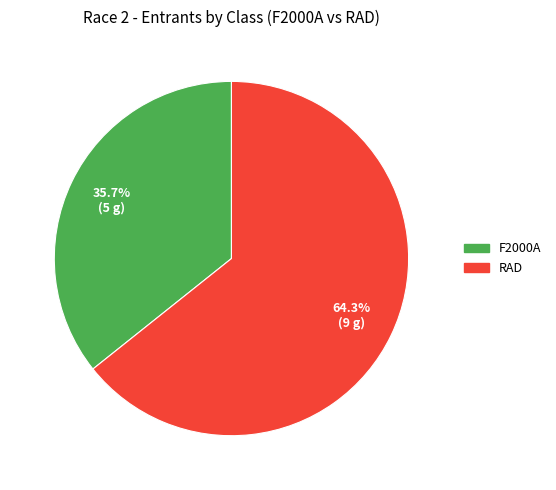

How many segments does this pie chart have?

2